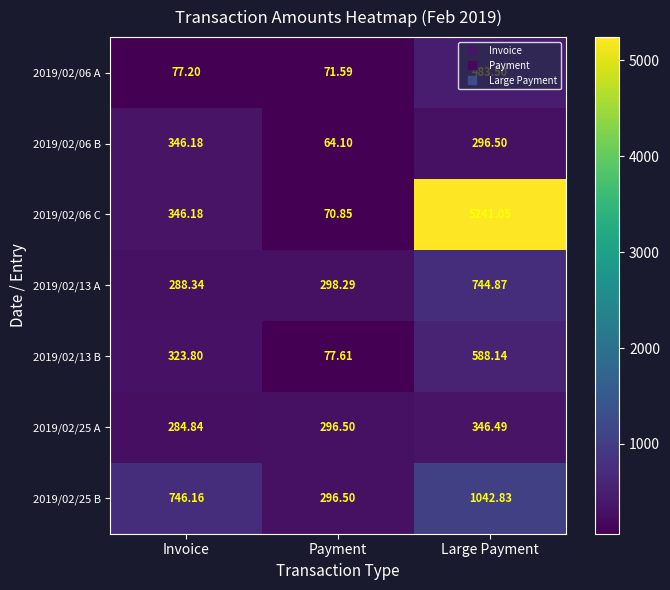

Rank the categories by 2019/02/13 A value from lowest to highest.

Invoice, Payment, Large Payment